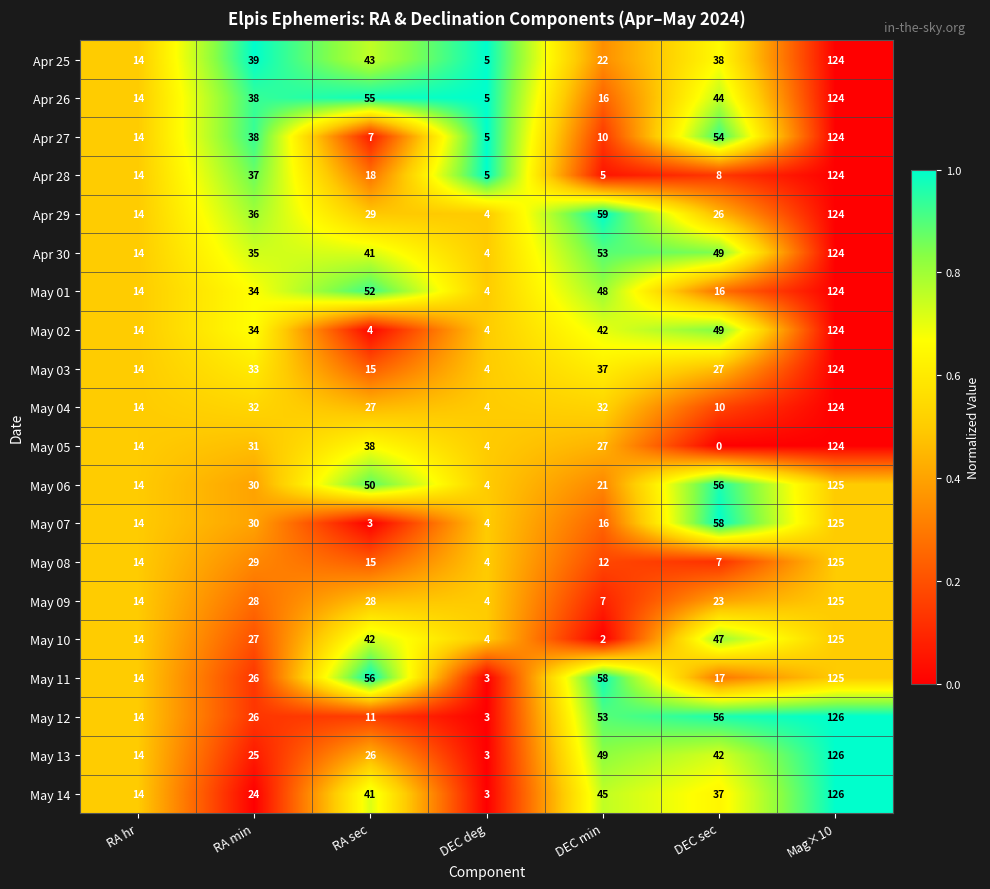

How many series are shown in this chart?

20